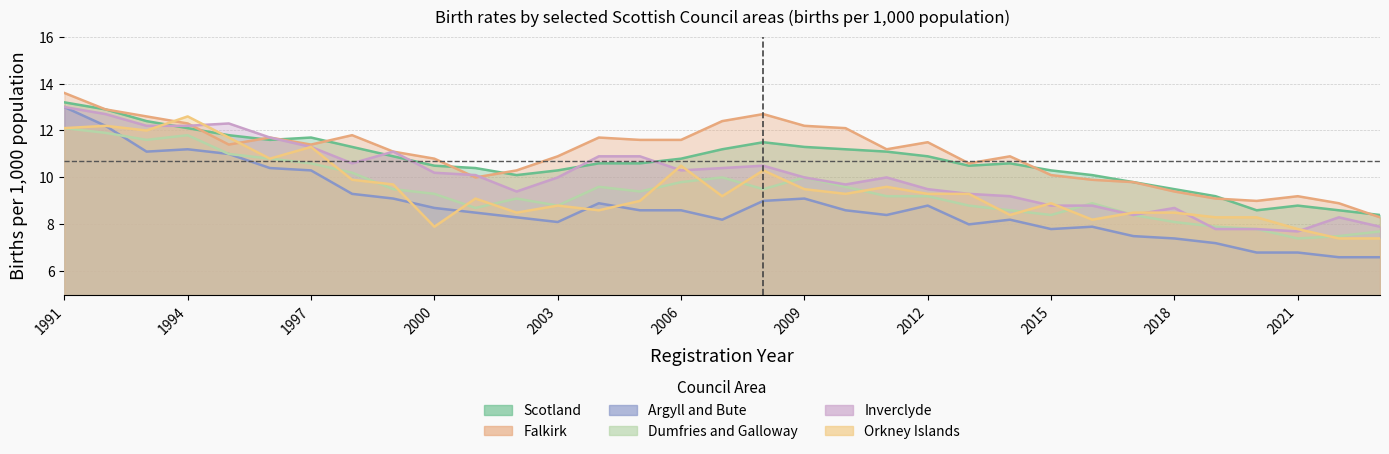

What is the difference between the highest and lowest values at 2022?

2.3